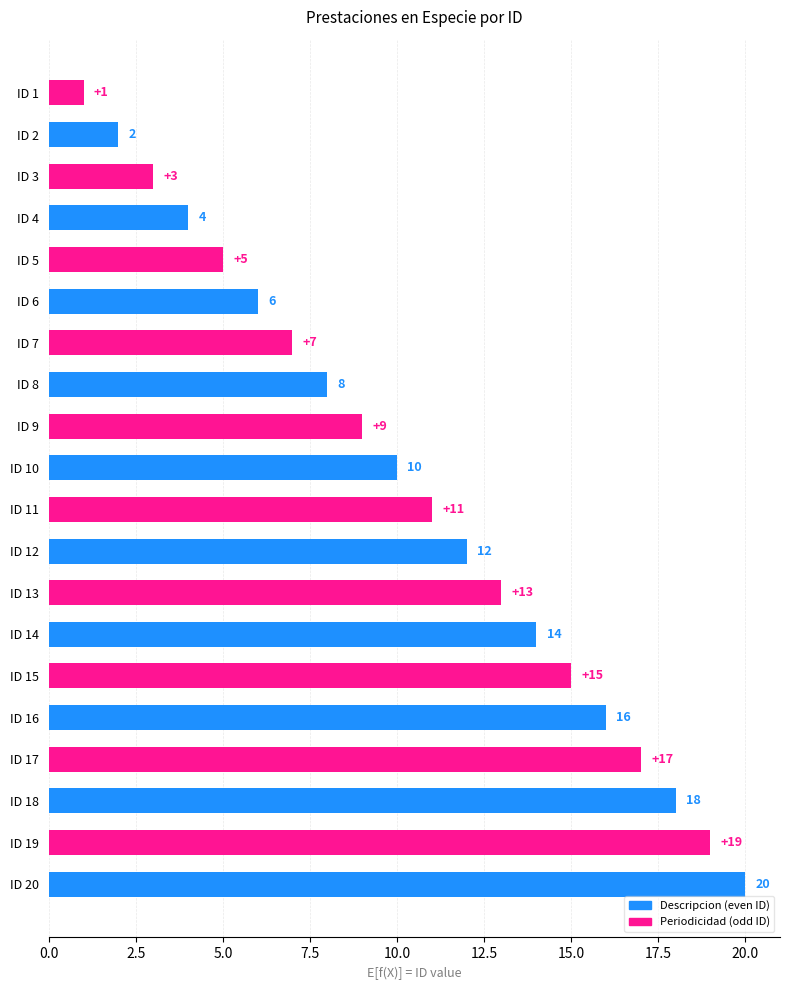

What is the value of the 19th bar from the top?

19